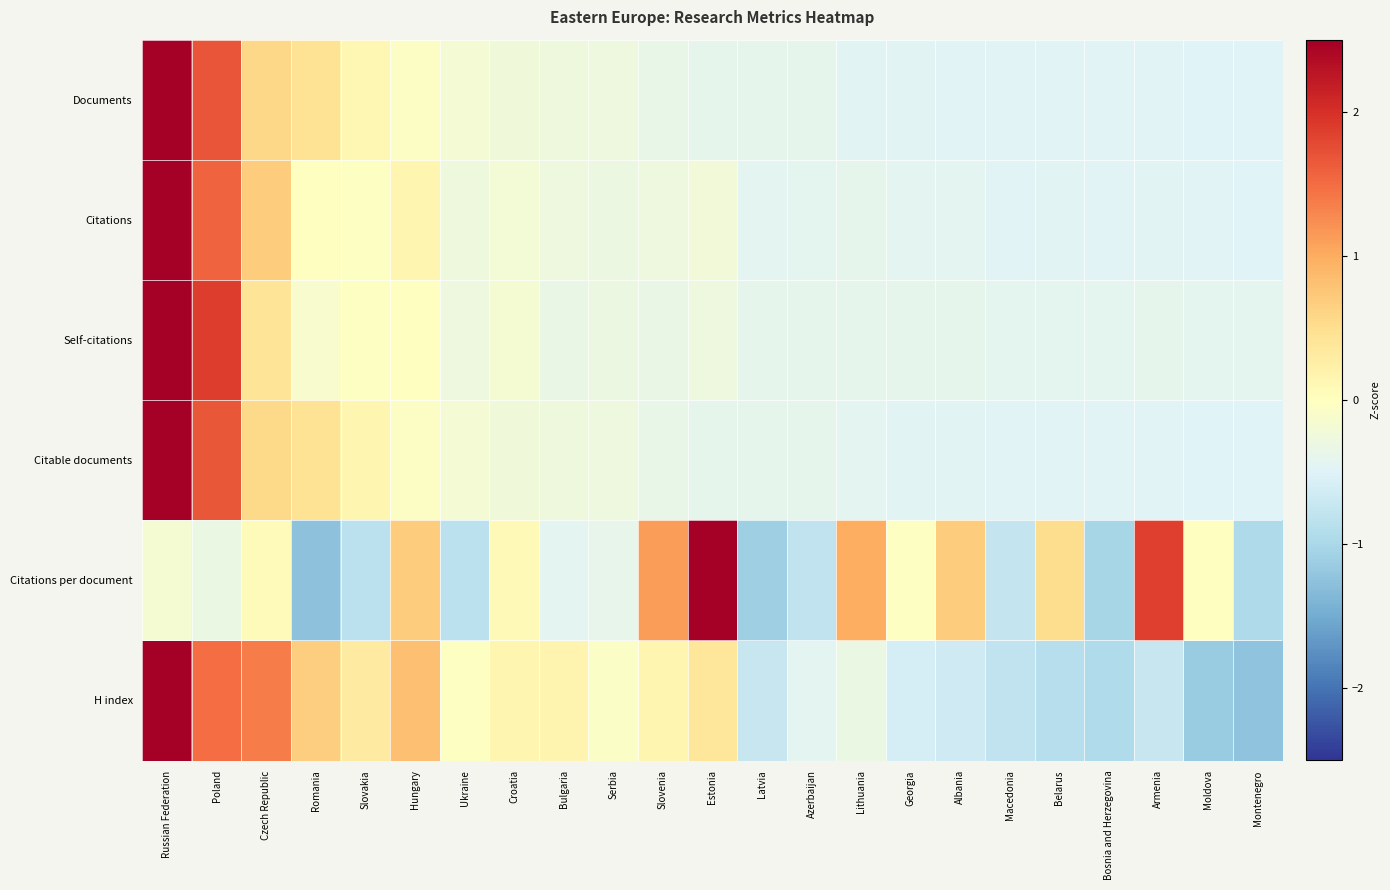

Reading left to right, extract all data points from this chart.

Documents: Russian Federation=4.1	Poland=1.7	Czech Republic=0.6	Romania=0.4	Slovakia=0.1	Hungary=-0.0	Ukraine=-0.2	Croatia=-0.2	Bulgaria=-0.3	Serbia=-0.3	Slovenia=-0.4	Estonia=-0.4	Latvia=-0.4	Azerbaijan=-0.4	Lithuania=-0.4	Georgia=-0.5	Albania=-0.5	Macedonia=-0.5	Belarus=-0.5	Bosnia and Herzegovina=-0.5	Armenia=-0.5	Moldova=-0.5	Montenegro=-0.5
Citations: Russian Federation=4.2	Poland=1.6	Czech Republic=0.7	Romania=-0.0	Slovakia=-0.0	Hungary=0.2	Ukraine=-0.3	Croatia=-0.2	Bulgaria=-0.3	Serbia=-0.3	Slovenia=-0.3	Estonia=-0.2	Latvia=-0.4	Azerbaijan=-0.4	Lithuania=-0.4	Georgia=-0.4	Albania=-0.4	Macedonia=-0.5	Belarus=-0.5	Bosnia and Herzegovina=-0.5	Armenia=-0.5	Moldova=-0.5	Montenegro=-0.5
Self-citations: Russian Federation=4.1	Poland=1.9	Czech Republic=0.4	Romania=-0.1	Slovakia=-0.0	Hungary=-0.0	Ukraine=-0.3	Croatia=-0.2	Bulgaria=-0.3	Serbia=-0.3	Slovenia=-0.3	Estonia=-0.3	Latvia=-0.4	Azerbaijan=-0.4	Lithuania=-0.4	Georgia=-0.4	Albania=-0.4	Macedonia=-0.4	Belarus=-0.4	Bosnia and Herzegovina=-0.4	Armenia=-0.4	Moldova=-0.4	Montenegro=-0.4
Citable documents: Russian Federation=4.1	Poland=1.7	Czech Republic=0.6	Romania=0.4	Slovakia=0.1	Hungary=-0.0	Ukraine=-0.2	Croatia=-0.2	Bulgaria=-0.3	Serbia=-0.3	Slovenia=-0.4	Estonia=-0.4	Latvia=-0.4	Azerbaijan=-0.4	Lithuania=-0.4	Georgia=-0.5	Albania=-0.5	Macedonia=-0.5	Belarus=-0.5	Bosnia and Herzegovina=-0.5	Armenia=-0.5	Moldova=-0.5	Montenegro=-0.5
Citations per document: Russian Federation=-0.2	Poland=-0.3	Czech Republic=0.0	Romania=-1.3	Slovakia=-0.8	Hungary=0.7	Ukraine=-0.8	Croatia=0.1	Bulgaria=-0.4	Serbia=-0.4	Slovenia=1.1	Estonia=2.9	Latvia=-1.1	Azerbaijan=-0.8	Lithuania=1.0	Georgia=-0.0	Albania=0.7	Macedonia=-0.7	Belarus=0.5	Bosnia and Herzegovina=-1.0	Armenia=1.9	Moldova=-0.0	Montenegro=-1.0
H index: Russian Federation=3.2	Poland=1.5	Czech Republic=1.4	Romania=0.7	Slovakia=0.3	Hungary=0.8	Ukraine=-0.0	Croatia=0.1	Bulgaria=0.2	Serbia=-0.1	Slovenia=0.1	Estonia=0.4	Latvia=-0.7	Azerbaijan=-0.4	Lithuania=-0.3	Georgia=-0.6	Albania=-0.7	Macedonia=-0.8	Belarus=-0.9	Bosnia and Herzegovina=-0.9	Armenia=-0.7	Moldova=-1.2	Montenegro=-1.2